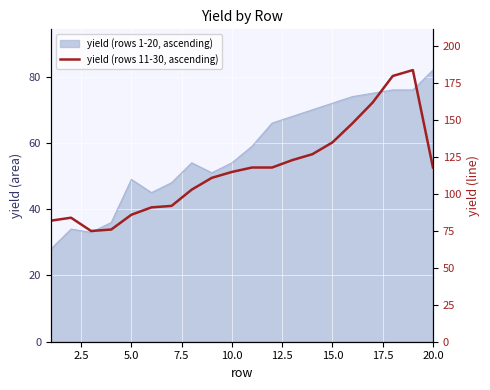

Reading right to left, extract all data points from this chart.

118	184	180	162	148	135	127	123	118	118	115	111	103	92	91	86	76	75	84	82